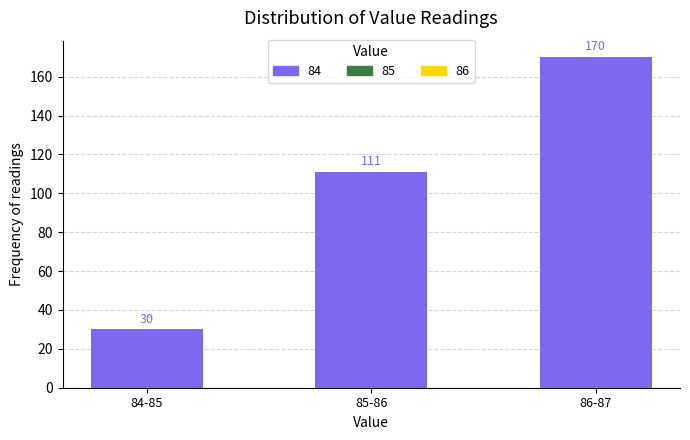

Reading left to right, extract all data points from this chart.

84-85=30	85-86=111	86-87=170